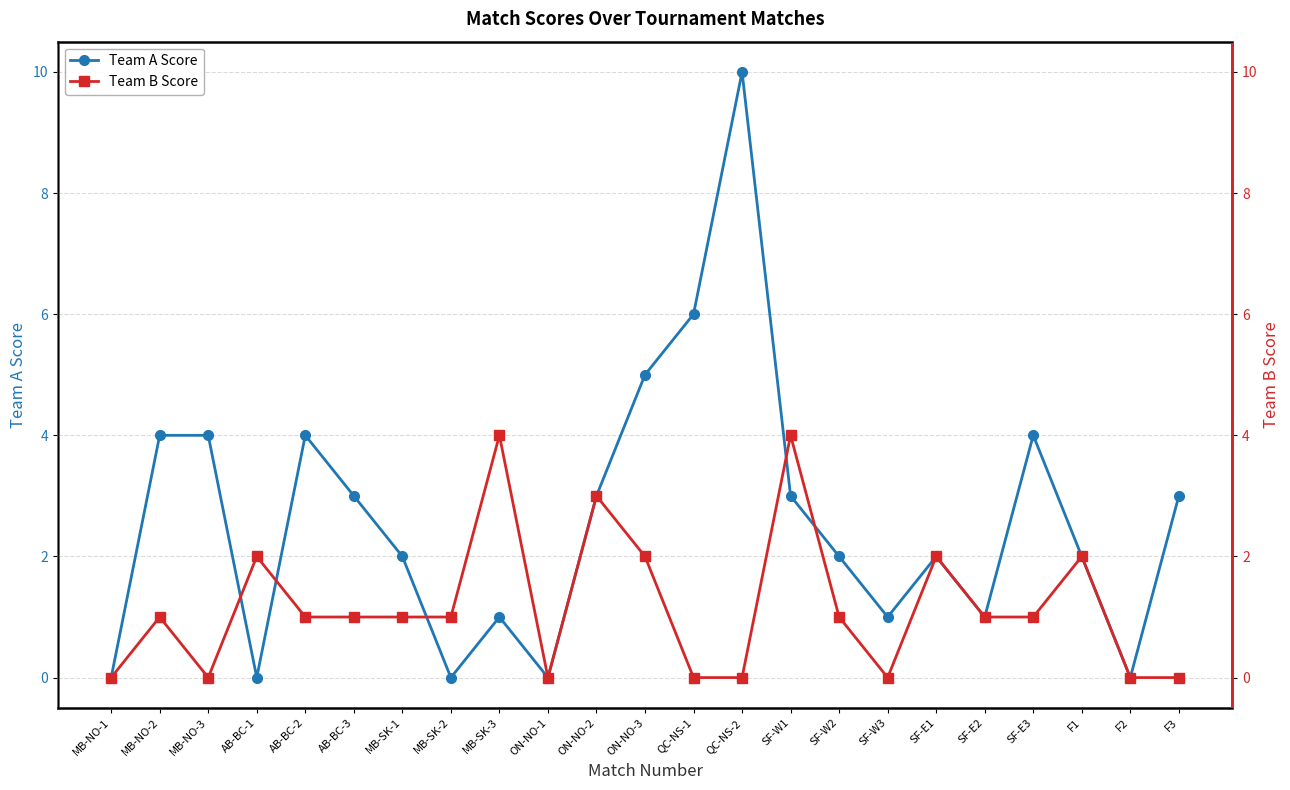

Which series has the largest range (max minus min)?

Team A Score